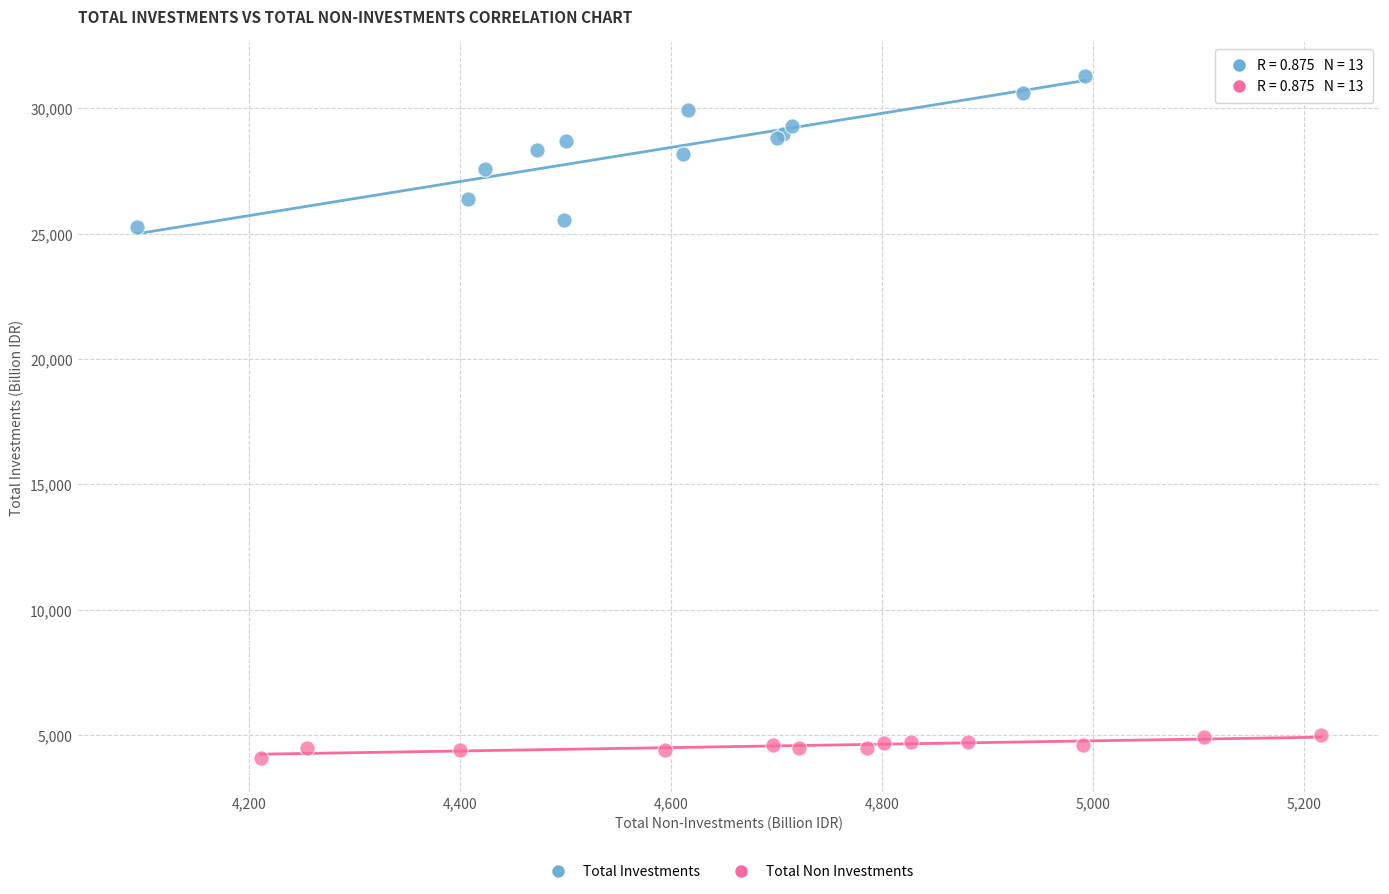

Which series contains the highest Y value?

Total Investments